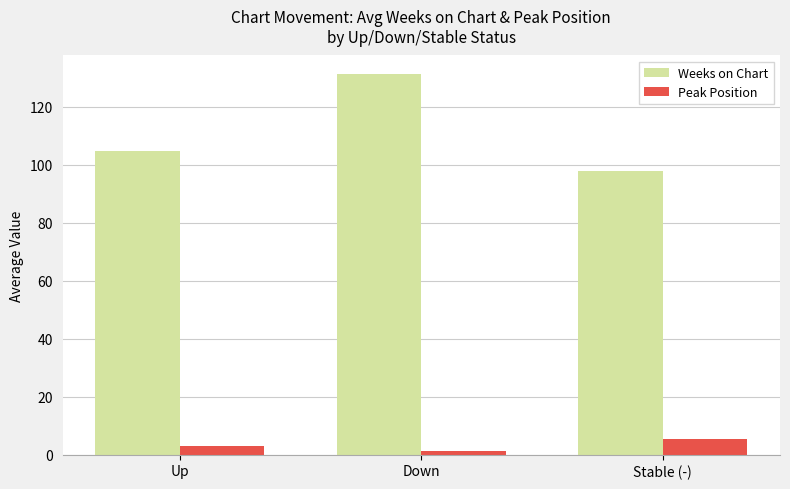

What value does the Peak Position series have at Down?

1.3